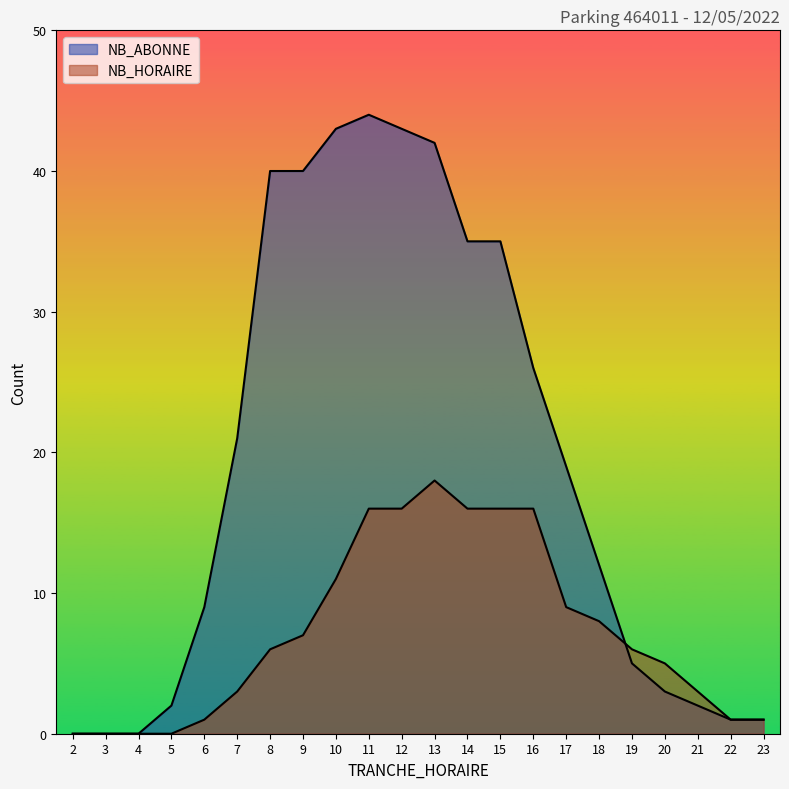

List the labels in order of NB_ABONNE value, largest first.

11, 10, 12, 13, 8, 9, 14, 15, 16, 7, 17, 18, 6, 19, 20, 5, 21, 22, 23, 2, 3, 4